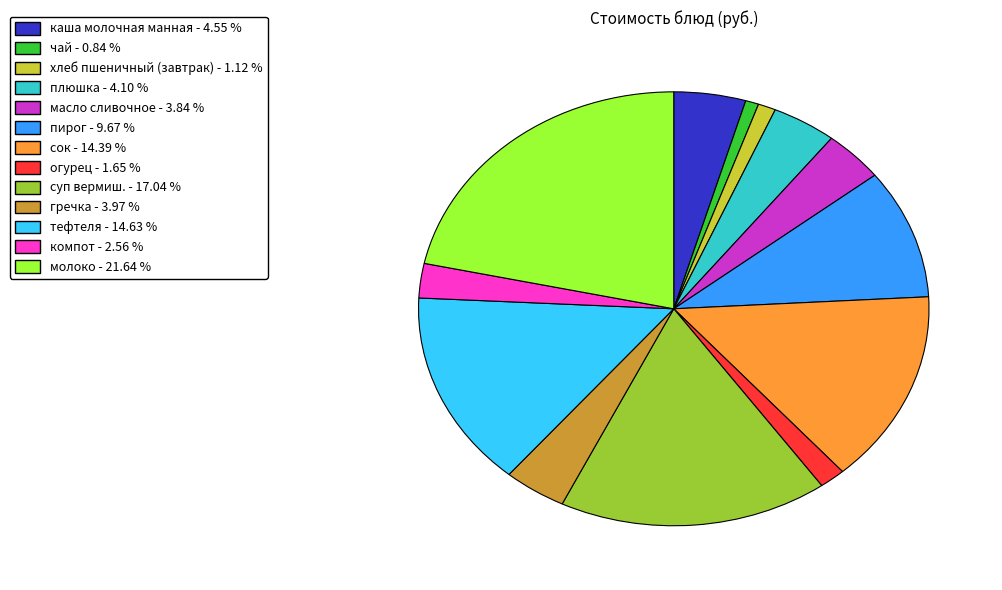

Approximately how many times larger is the value at огурец compared to суп вермиш.?

0.1